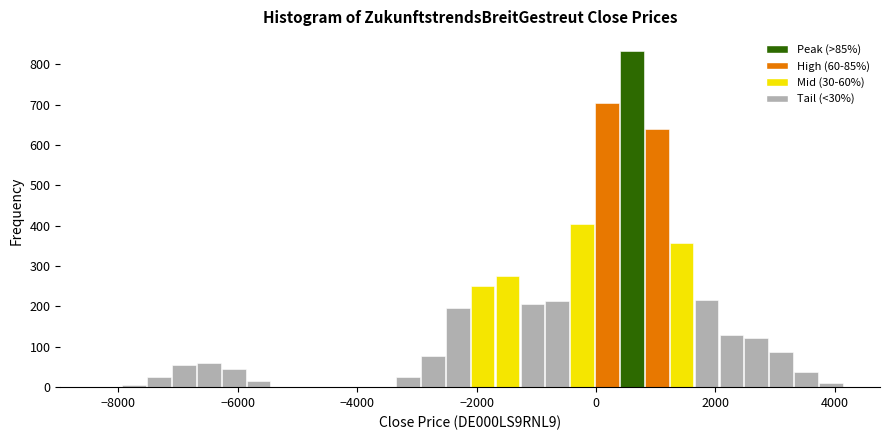

Around what value on the x-axis is the tallest bar? Give the approximate position of its centre, as read against the axis.

600